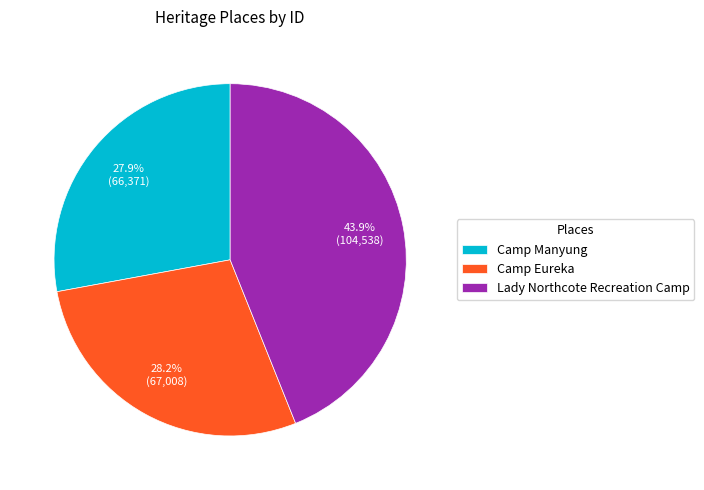

Does any single category account for the majority?

No